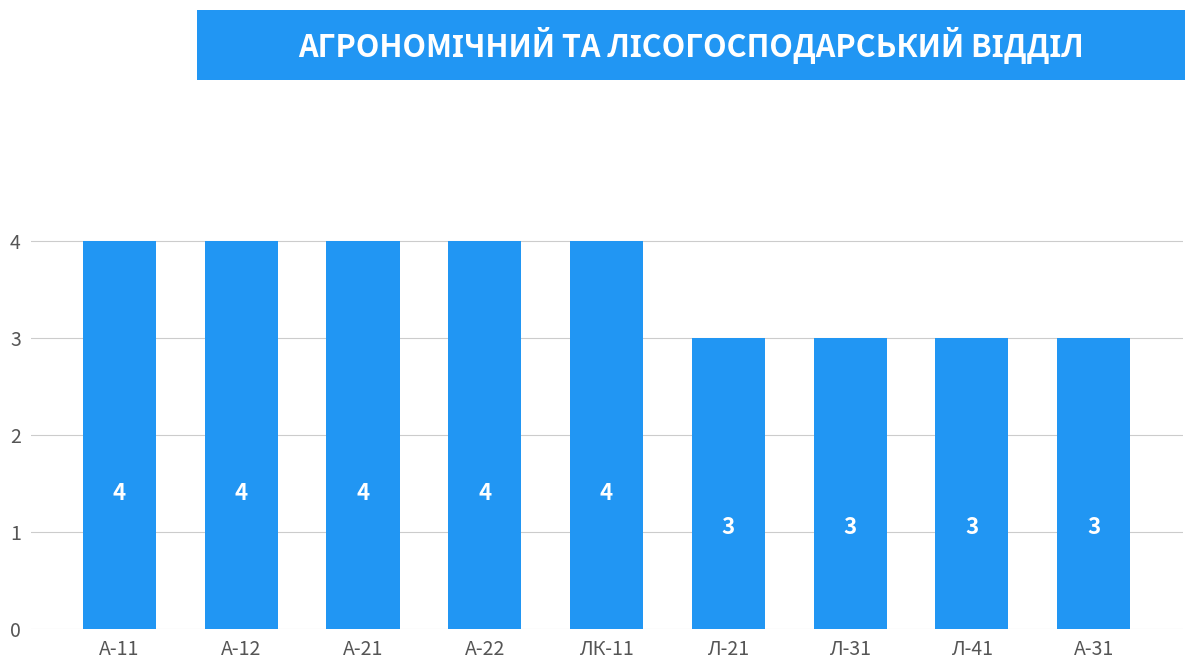

The chart shows a value of 3 at А-12. True or false?

False